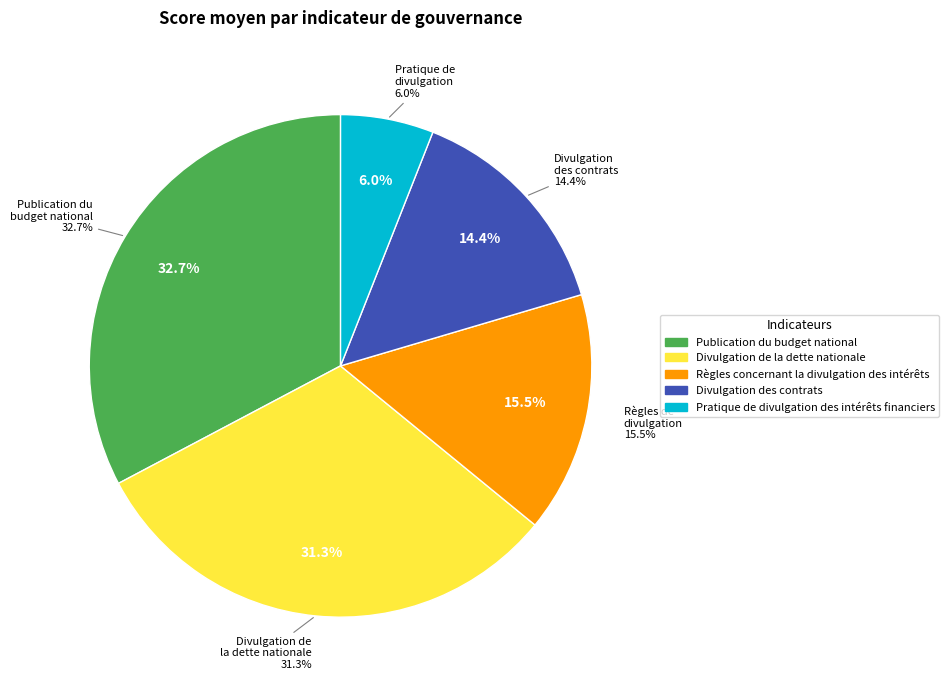

Does any single category account for the majority?

No